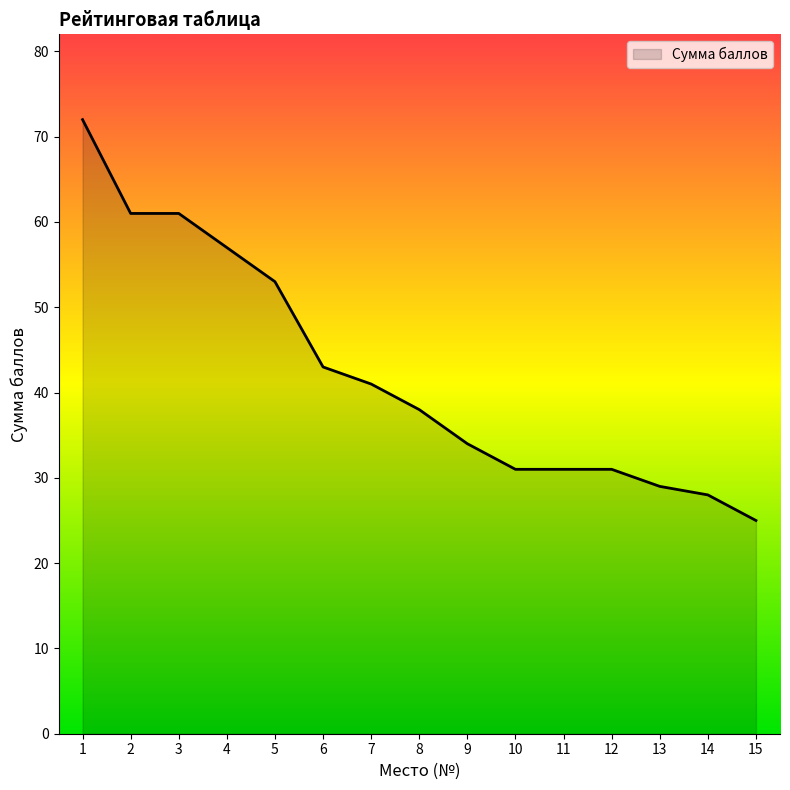

Which label corresponds to the smallest value in the chart?

15